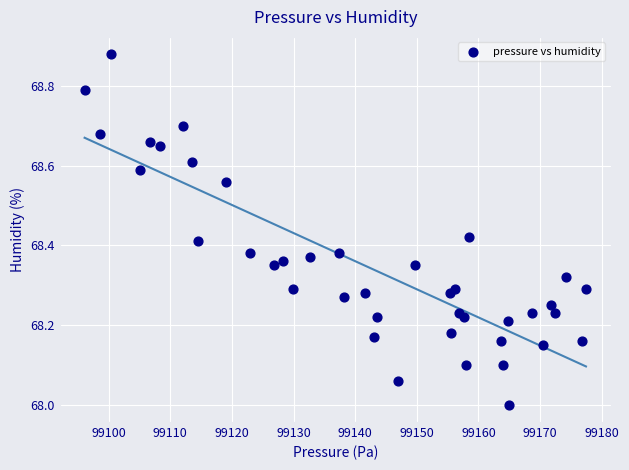

What is the range of Y values (max minus min)?

0.9